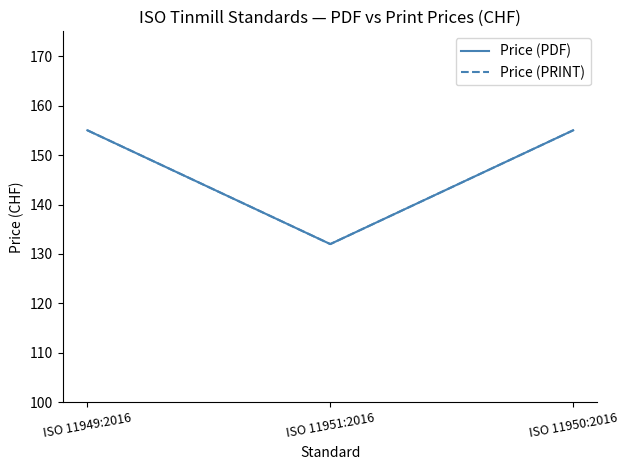

Is this an area chart (filled region under the line)?

No